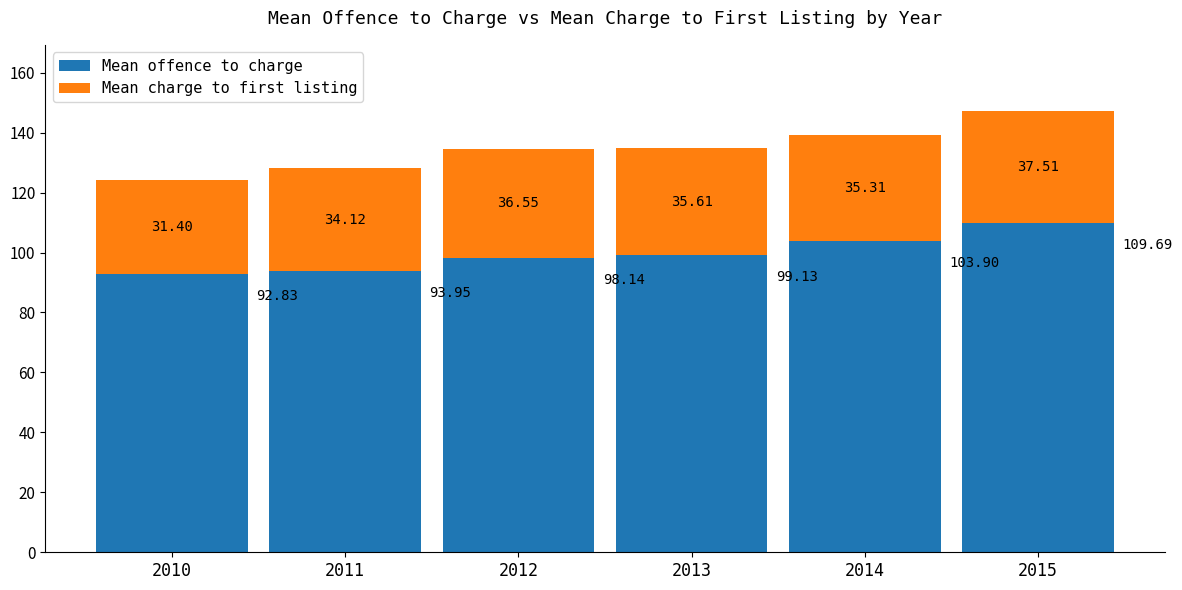

At which category is the sum across all series the highest?

2015